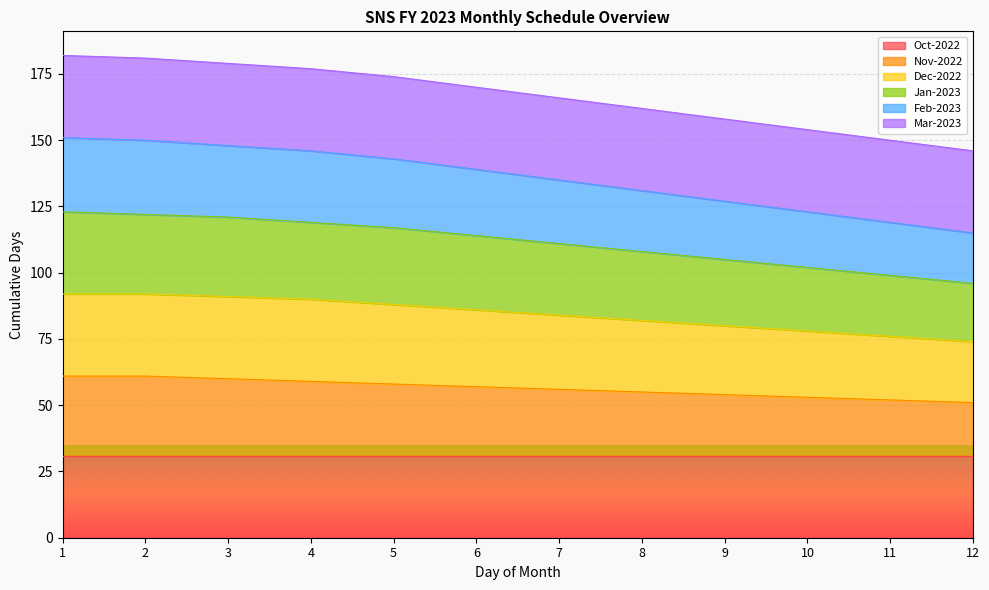

Does the chart display data point markers on the line(s)?

No